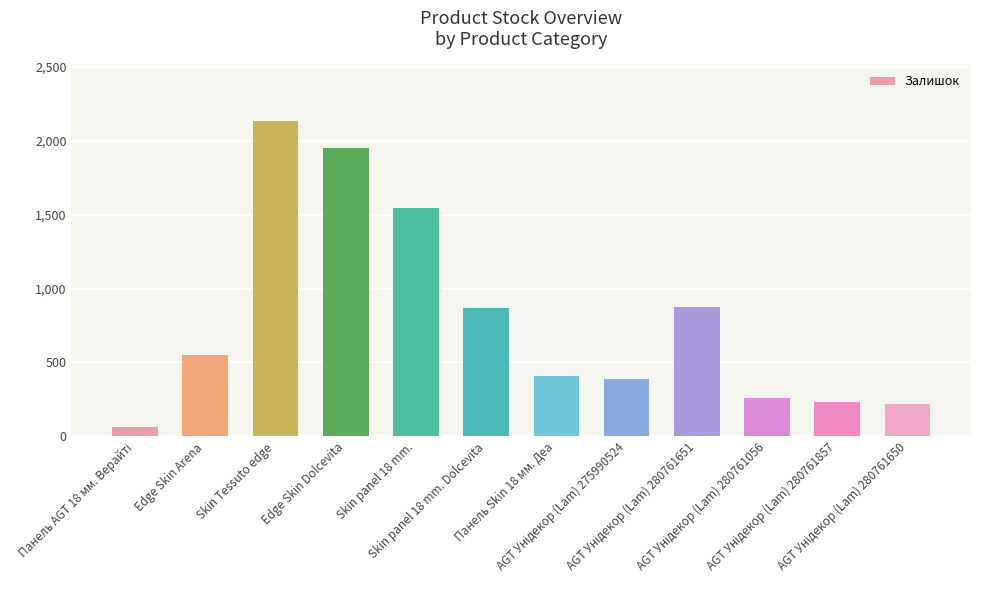

What is the difference between the maximum and second lowest values?

1914